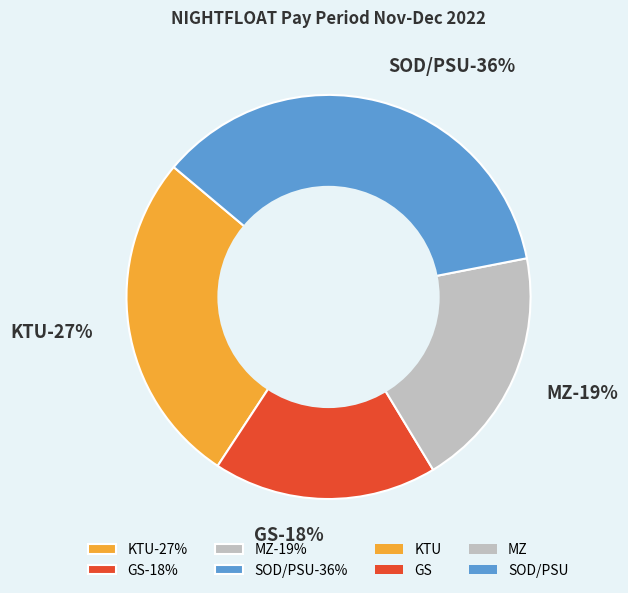

True or false: MZ accounts for 19% of the total.

True